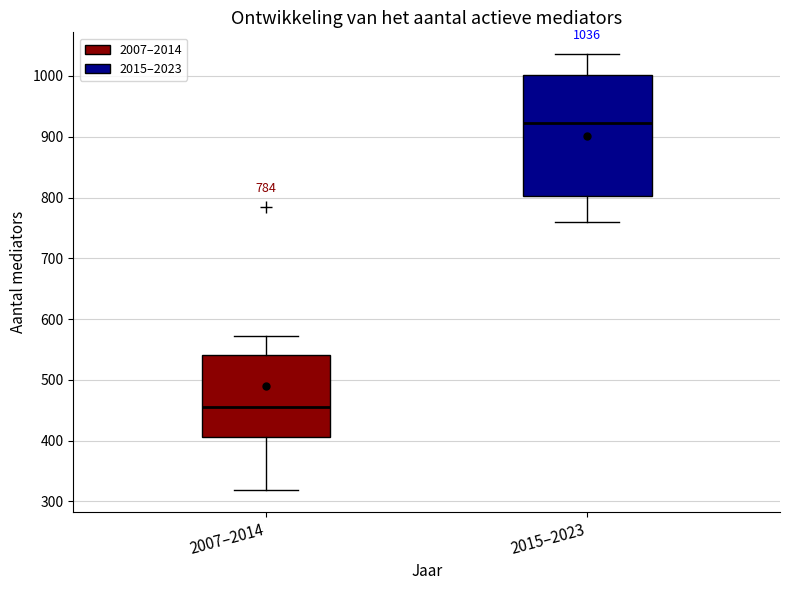

Which box has the lowest median line?

2007–2014